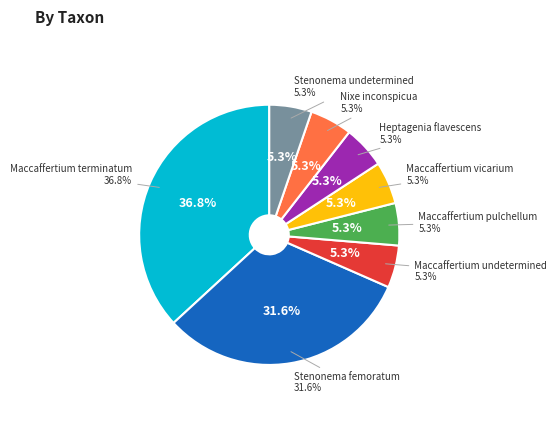

What is the largest slice in the pie chart?

Maccaffertium terminatum